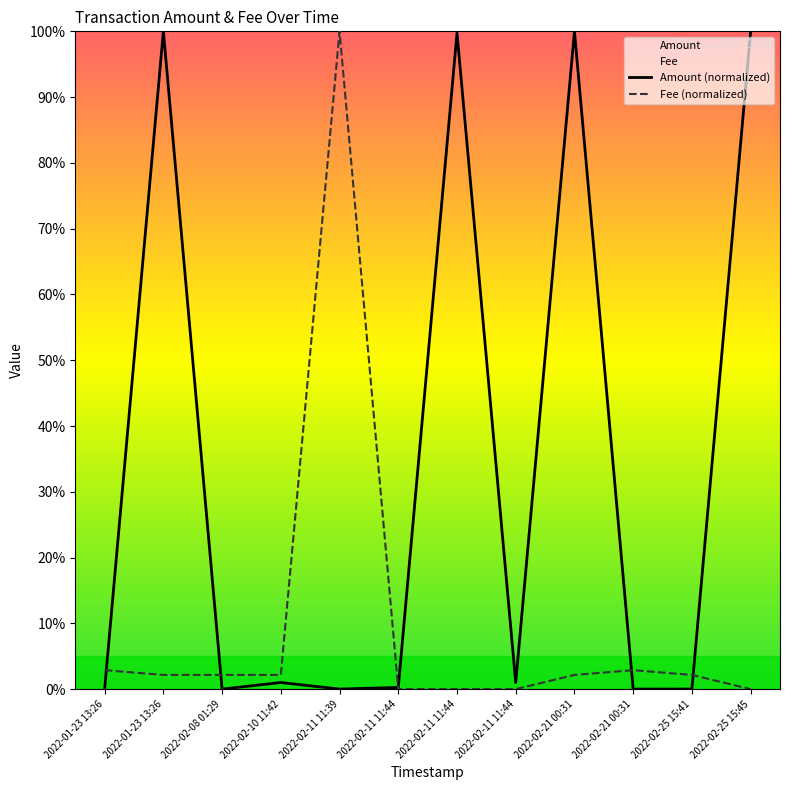

How many lines are shown in the chart?

2